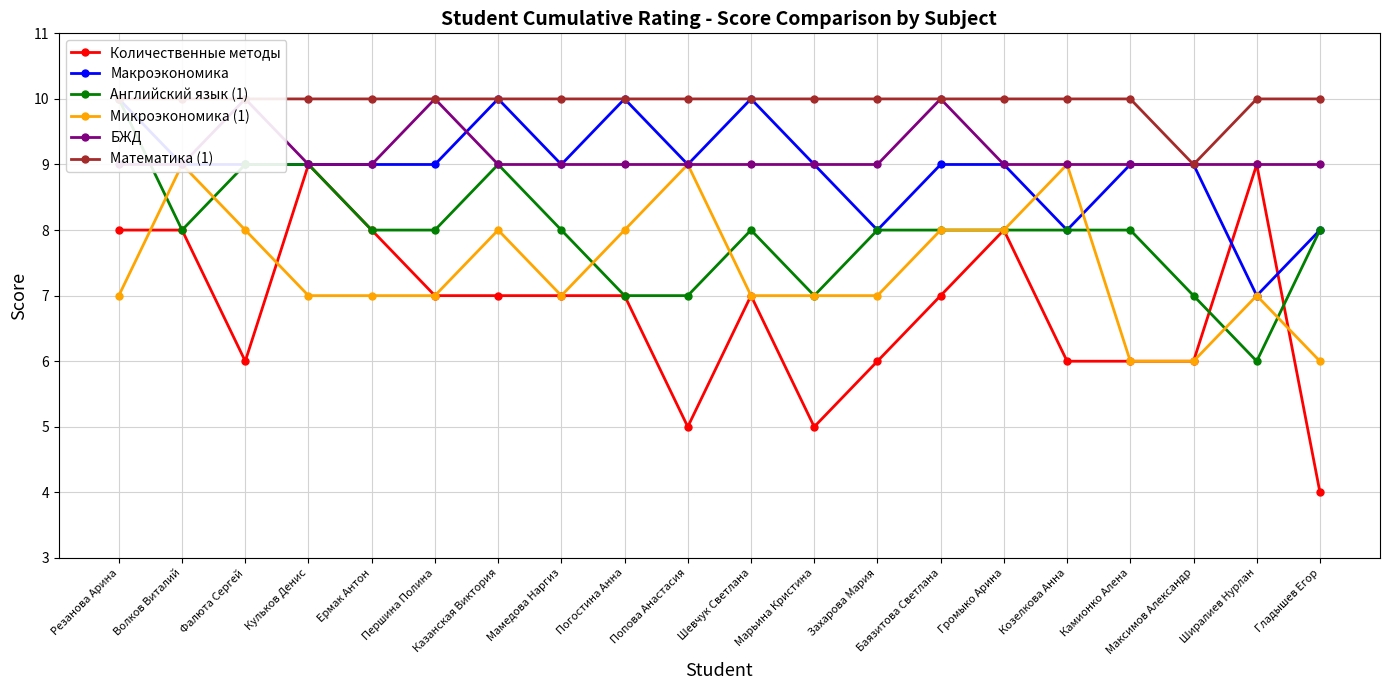

What is the total value across all series at Попова Анастасия?

49